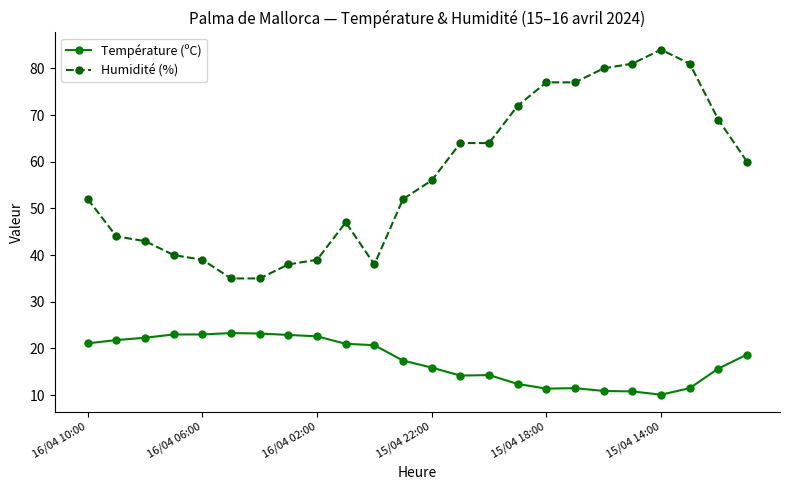

Which series has the largest range (max minus min)?

Humidité (%)